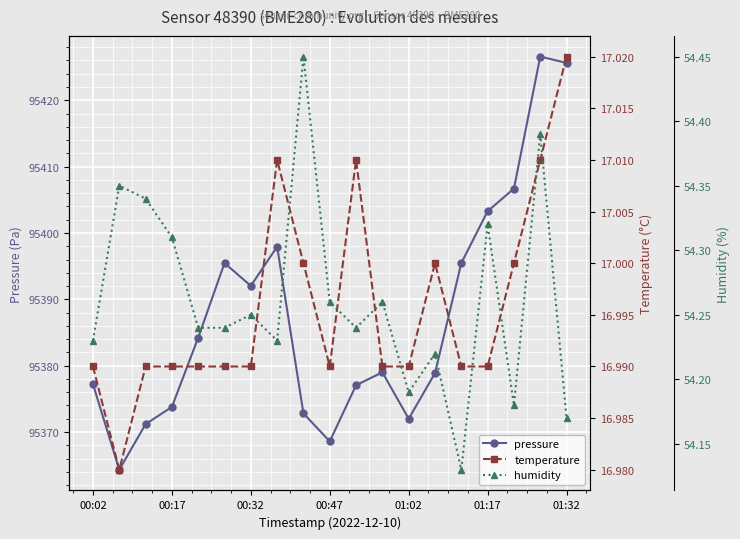

Count the temperature values in the range 16 to 17.

15